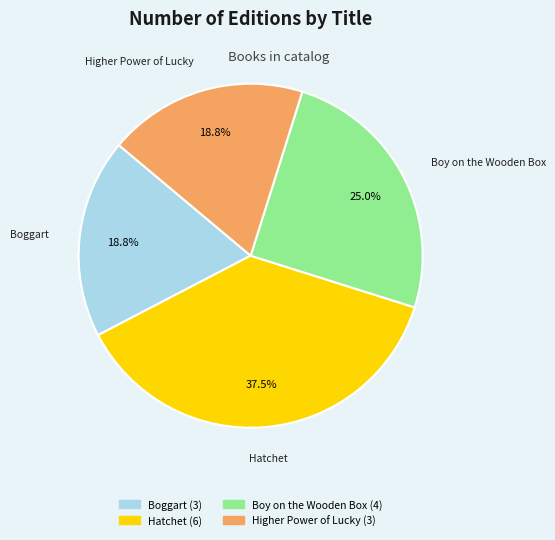

Is Boy on the Wooden Box the majority of the pie?

No